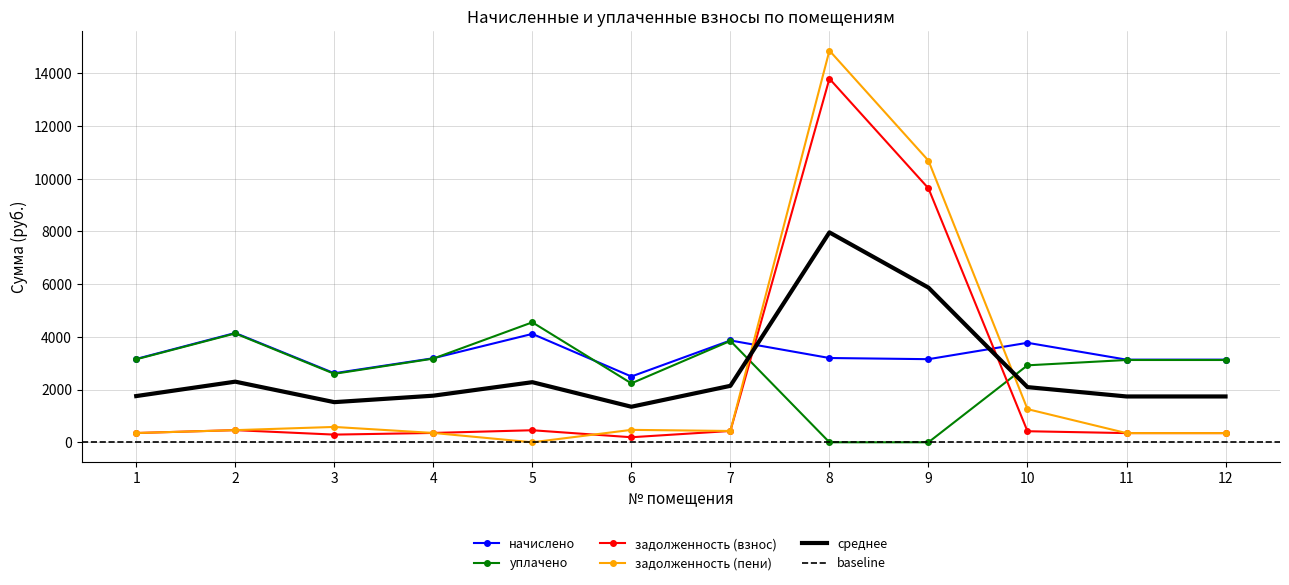

Is the value of среднее at 1 greater than the value of начислено at 10?

No